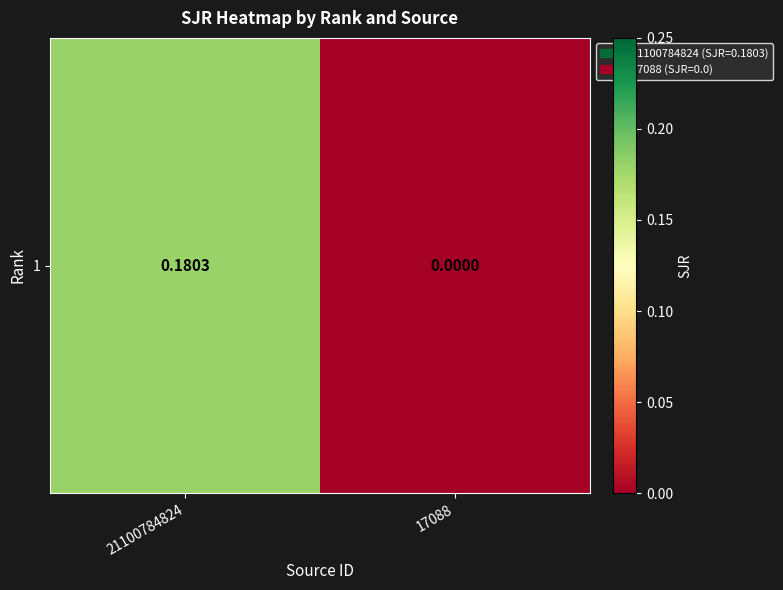

What is the difference between the values at 21100784824 and 17088?

0.2